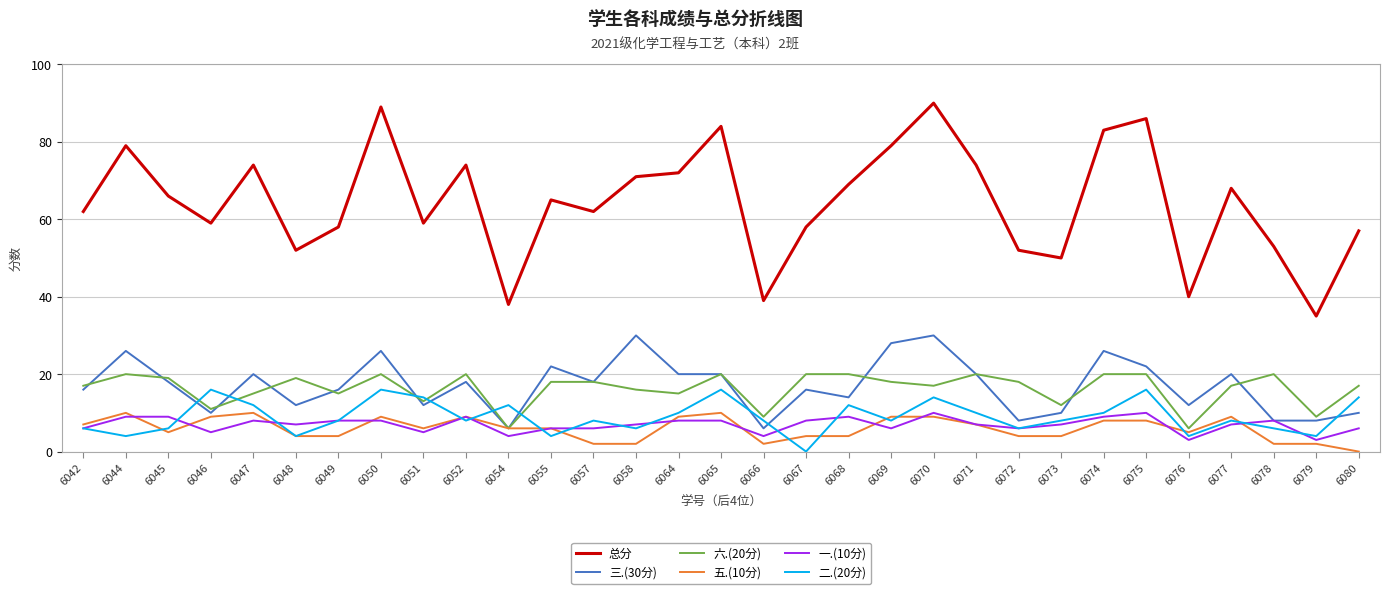

At which category does 总分 reach its first local peak?

6044